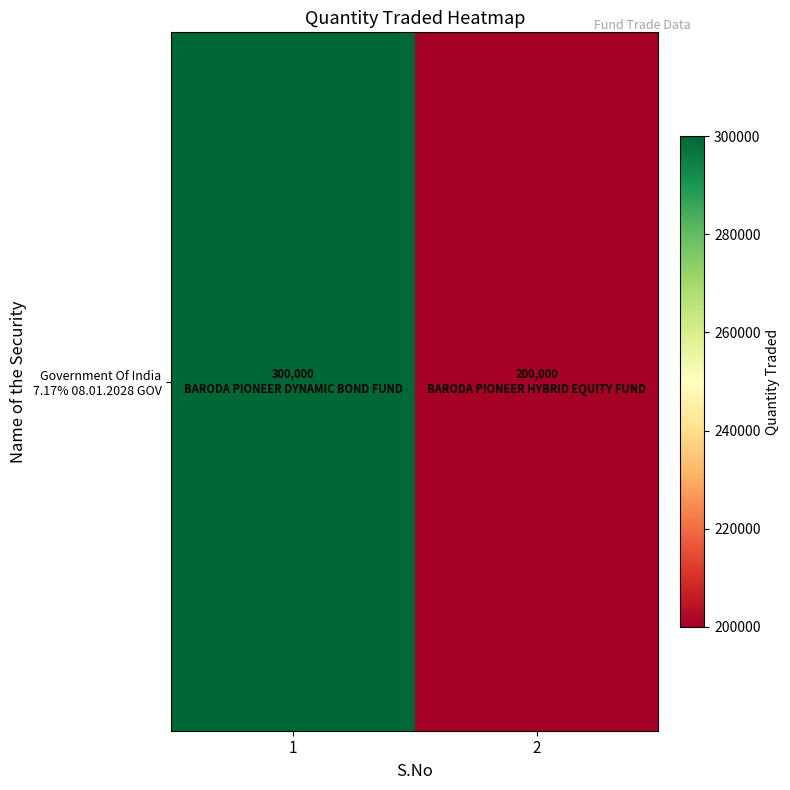

True or false: the data shows 200000 at 2.

True